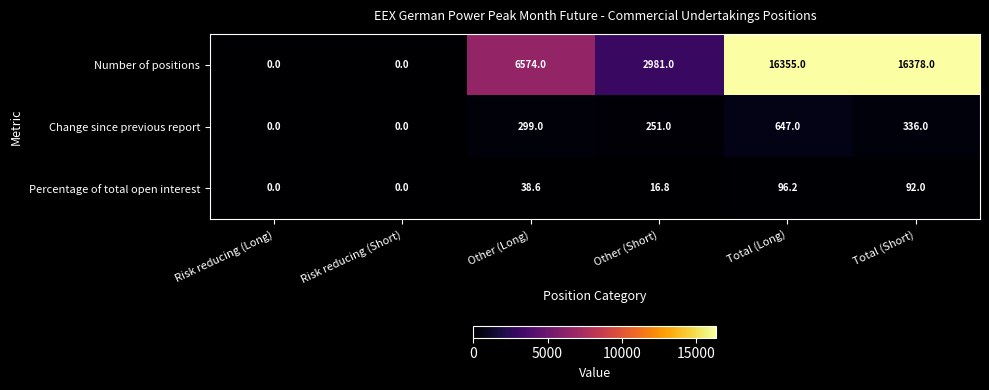

How many values in the Percentage of total open interest series are below 38?

3